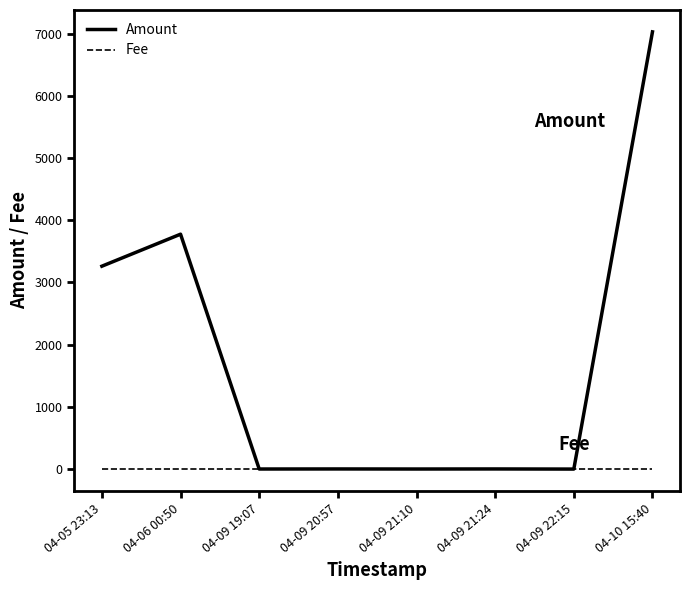

Which series ends up on top after the final intersection of Amount and Fee?

Amount